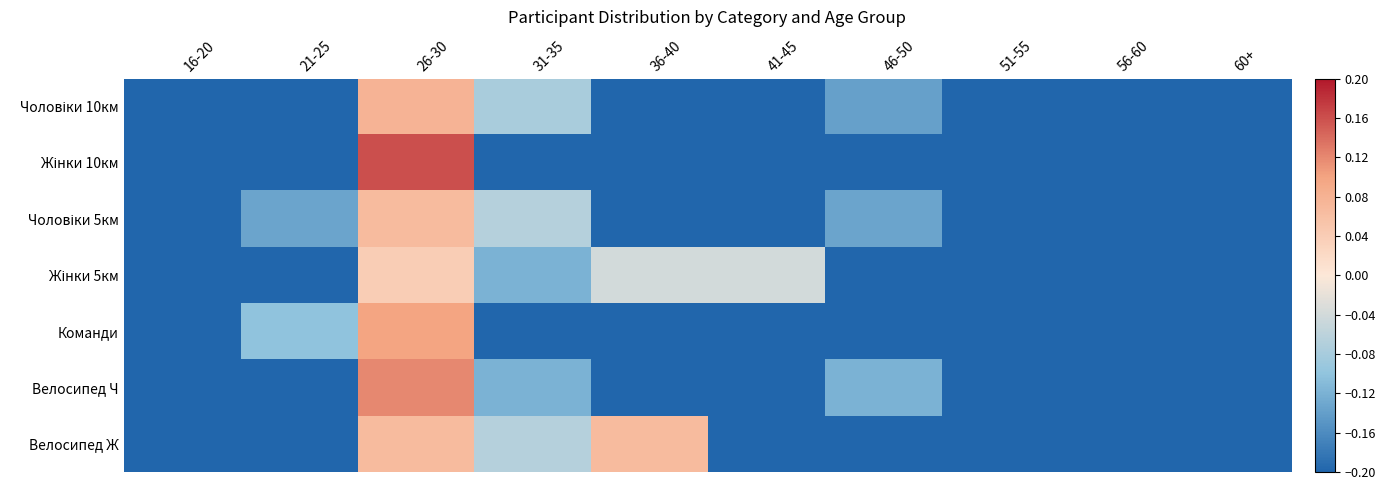

Which label corresponds to the smallest value in the chart?

16-20